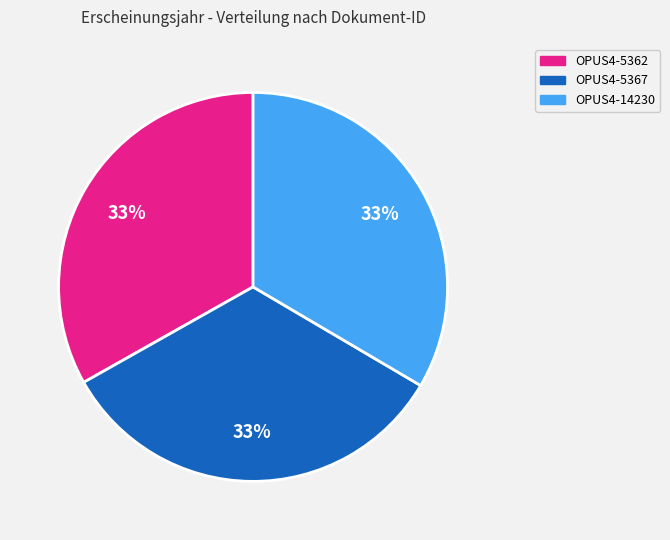

Is it true that OPUS4-14230 is 44% of the pie?

False